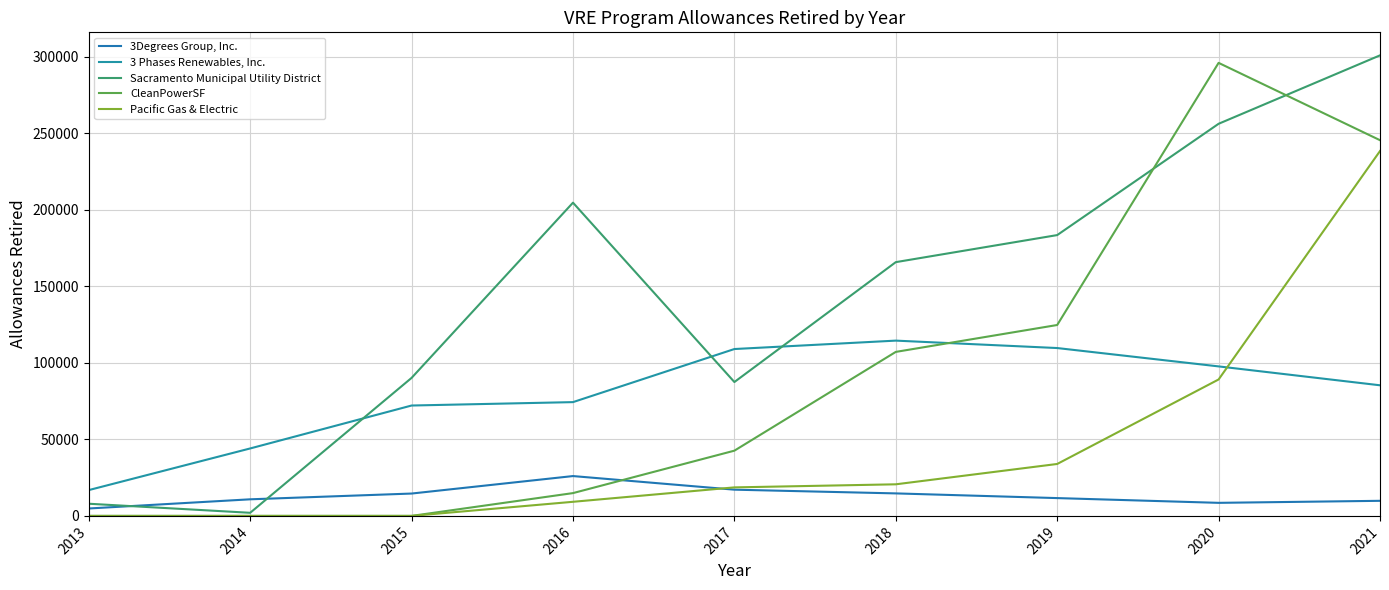

Reading left to right, what are all the values shown in this chart?

3Degrees Group, Inc.: 2013=4843	2014=10838	2015=14602	2016=26020	2017=17130	2018=14697	2019=11633	2020=8529	2021=9854
3 Phases Renewables, Inc.: 2013=16859	2014=44057	2015=72095	2016=74317	2017=108991	2018=114486	2019=109639	2020=97650	2021=85311
Sacramento Municipal Utility District: 2013=7945	2014=2027	2015=90141	2016=204586	2017=87440	2018=165746	2019=183417	2020=256115	2021=300806
CleanPowerSF: 2013=0	2014=0	2015=0	2016=14896	2017=42607	2018=107121	2019=124689	2020=295902	2021=245396
Pacific Gas & Electric: 2013=0	2014=0	2015=0	2016=9212	2017=18627	2018=20636	2019=33918	2020=89109	2021=238311